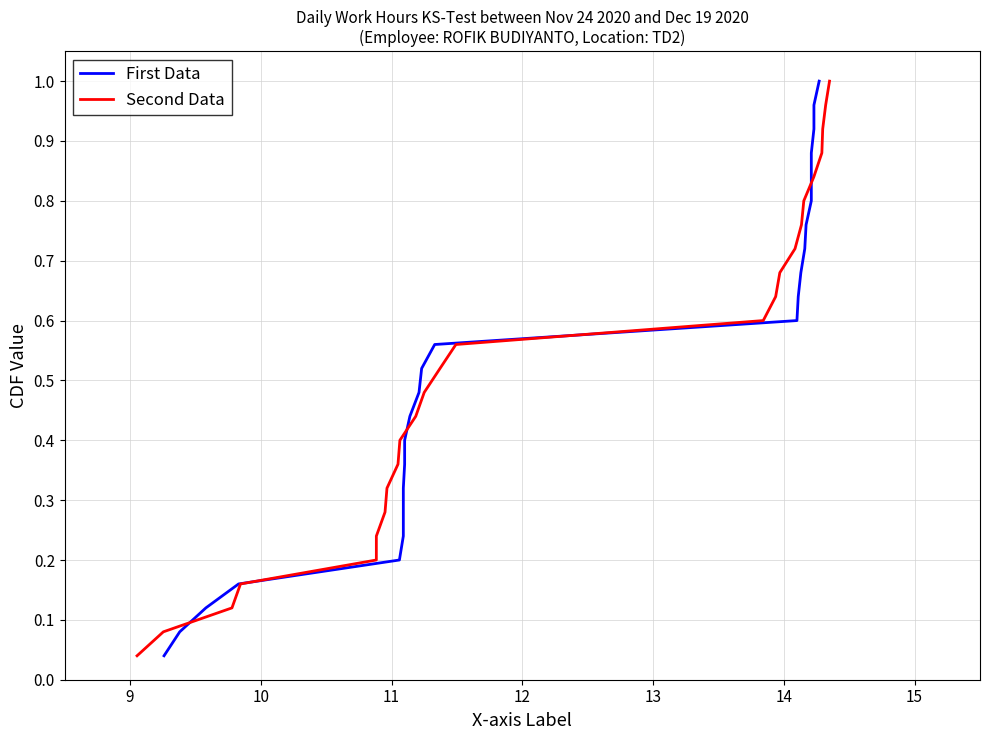

Does the chart have visible grid lines?

Yes